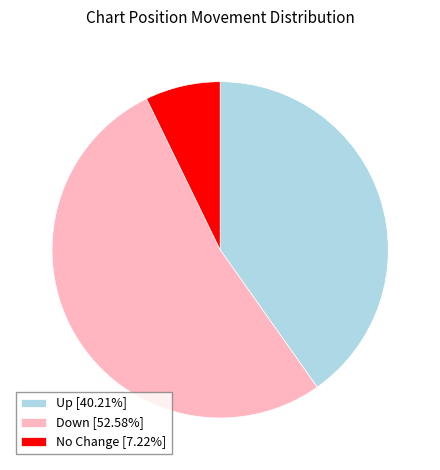

Is the sum of Up [40.21%] and No Change [7.22%] greater than half?

No